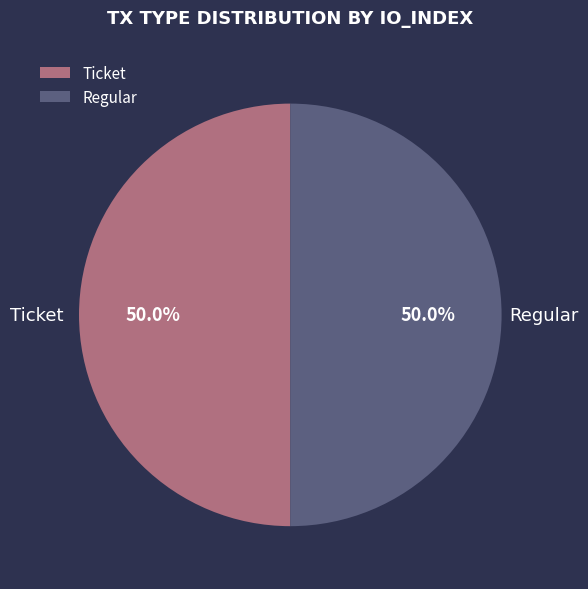

Do Regular and Ticket together represent more than half of the pie?

Yes